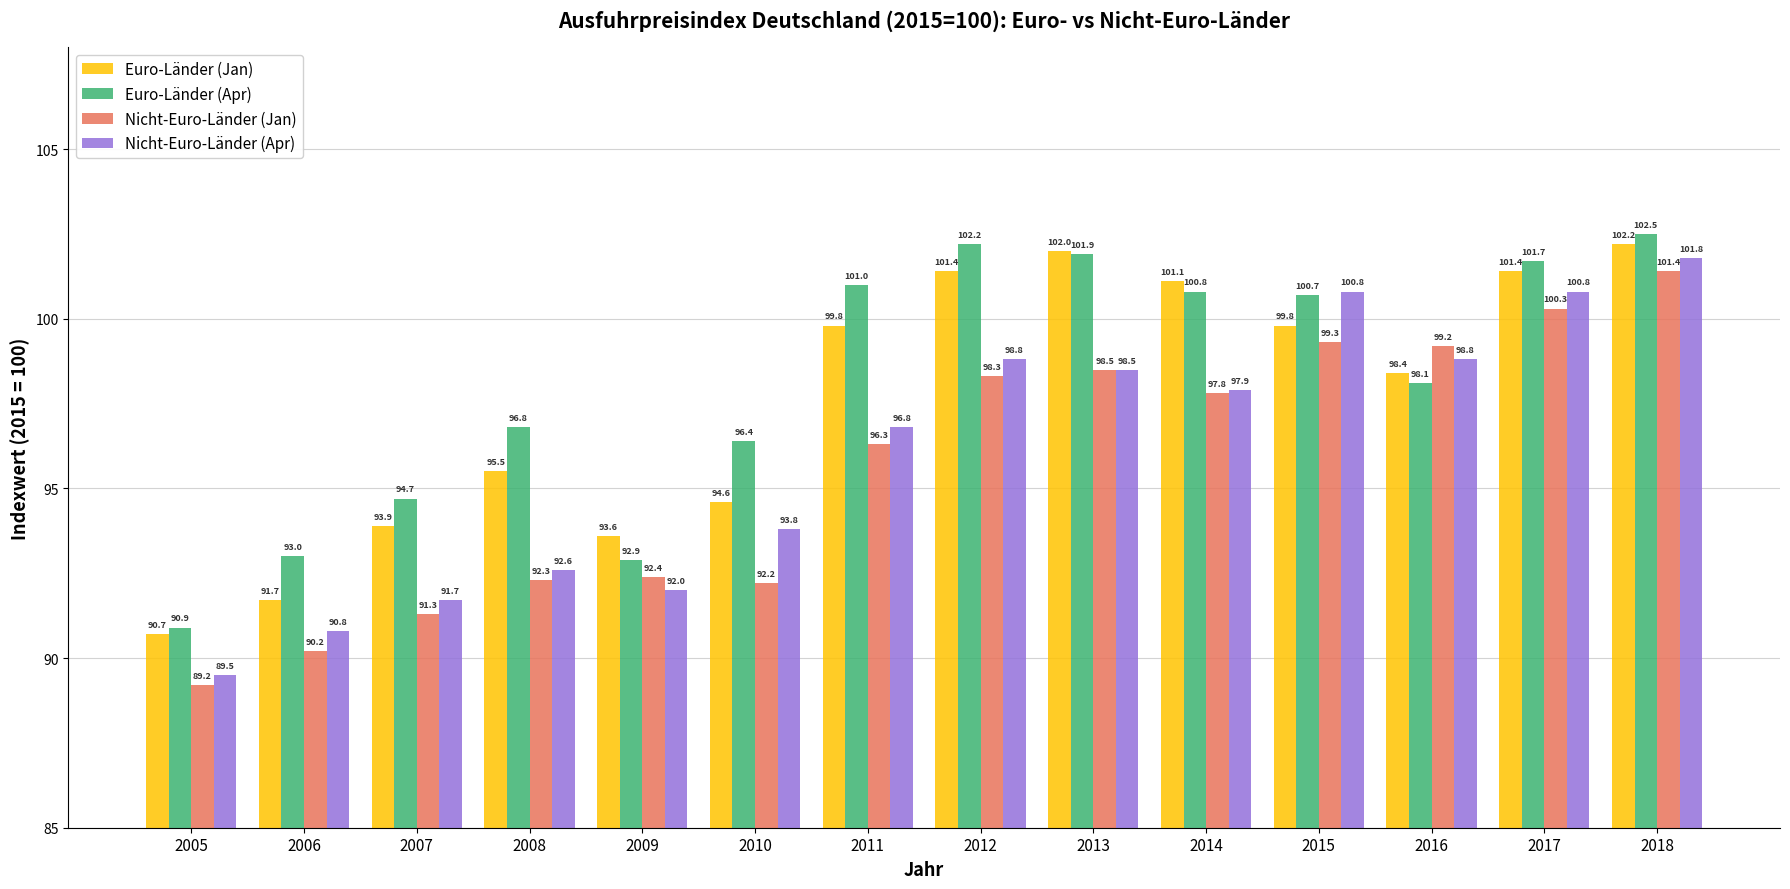

What is the difference between the maximum and minimum values in the Nicht-Euro-Länder (Jan) series?

12.2